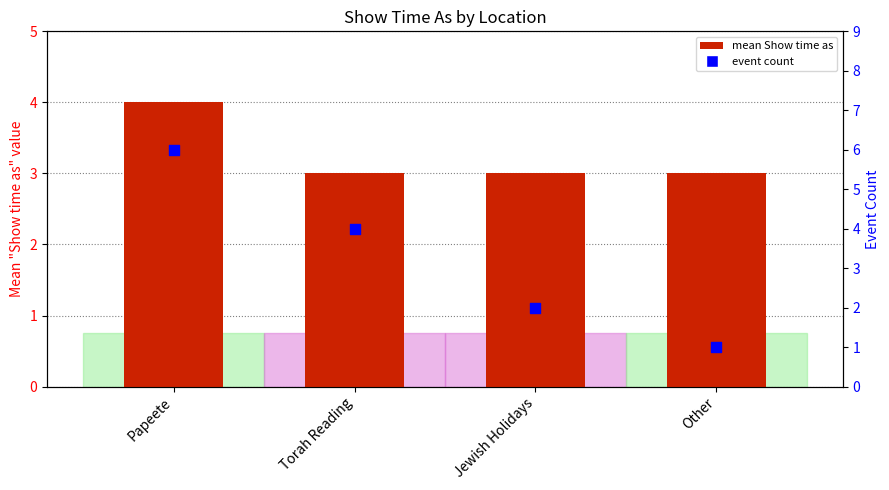

What is the total value across all series at Jewish Holidays?

5